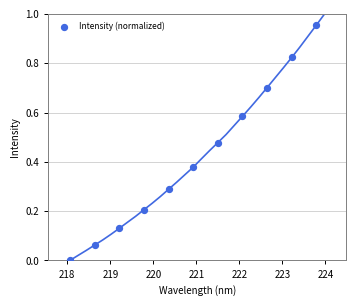

What is the range of X values (max minus min)?

5.7